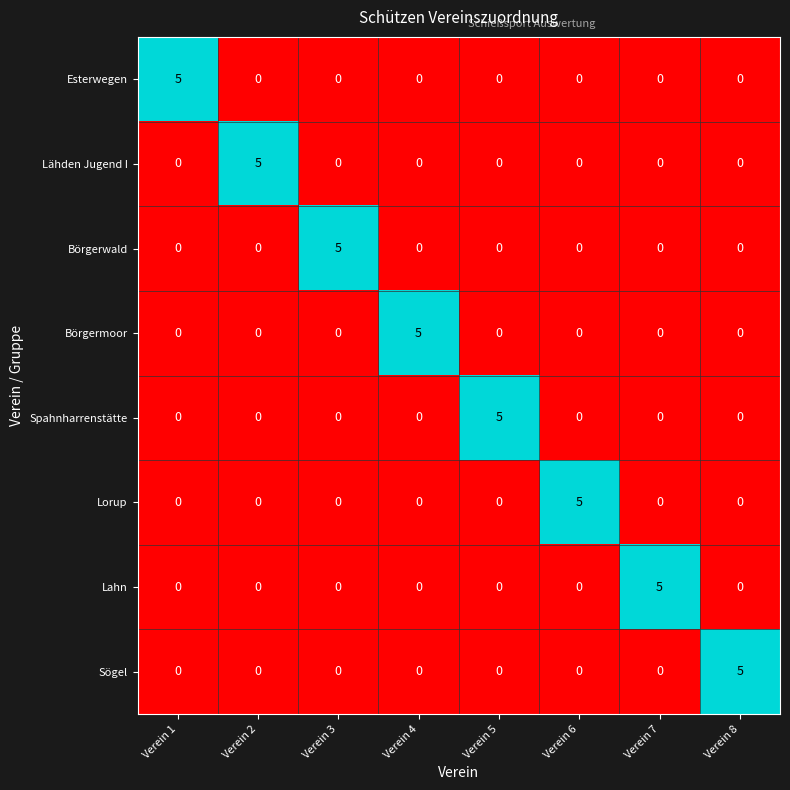

At how many categories does at least one series exceed 2?

8